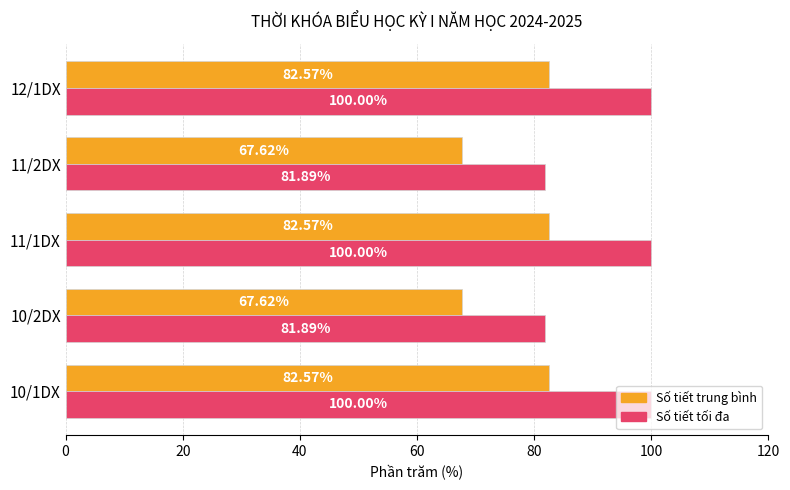

What is the sum of the Số tiết tối đa values at 11/1DX and 10/1DX?

200.0